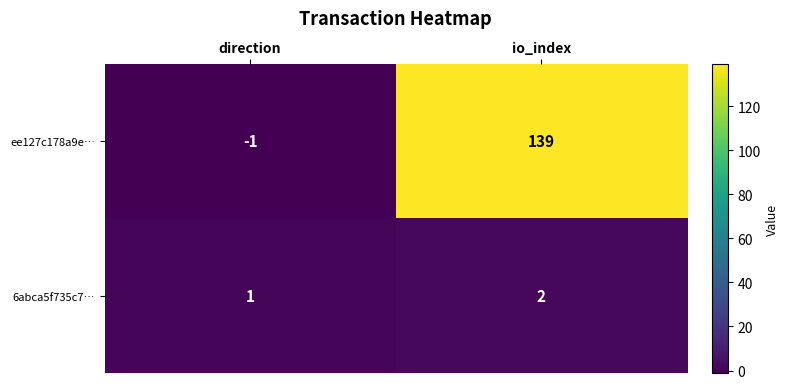

What is the total value across all series at io_index?

141